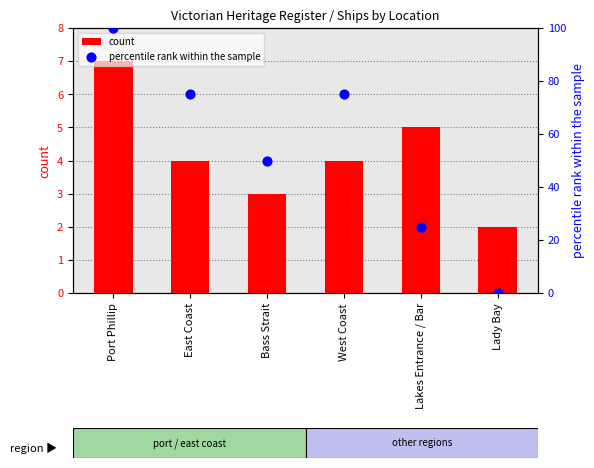

Which series reaches the maximum Y coordinate?

percentile rank within the sample